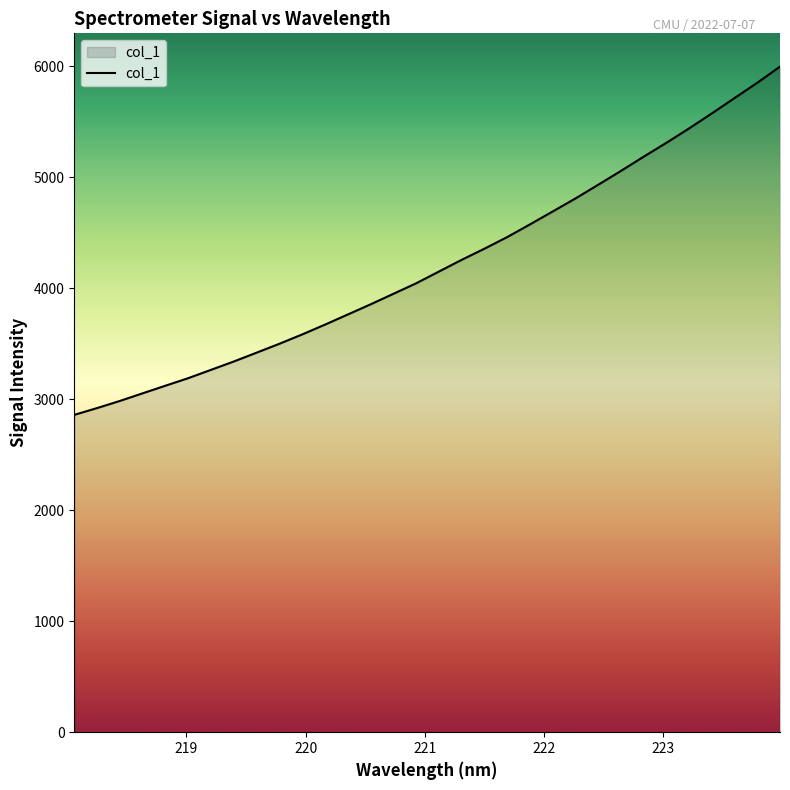

Does the chart display data point markers on the line(s)?

No